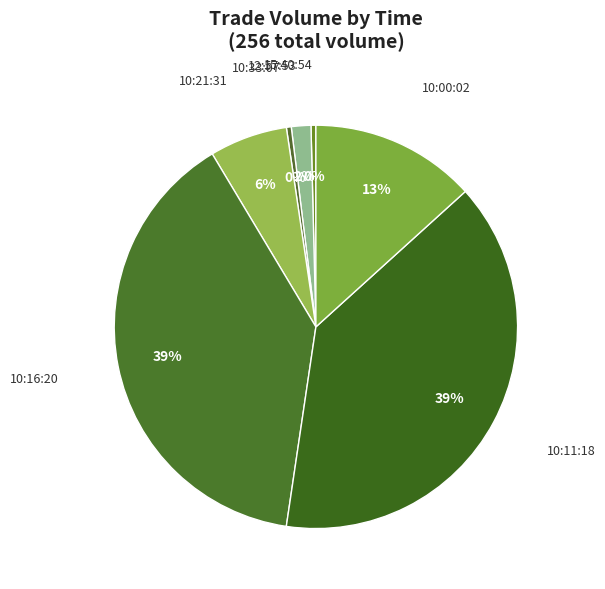

To the nearest percent, what percentage of the pie is 10:21:31?

6%